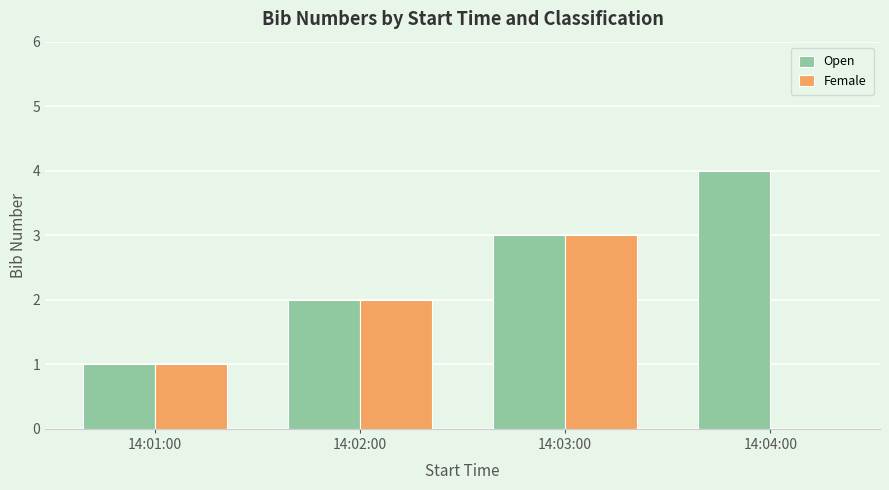

The value of Female at 14:04:00 is 1. True or false?

False